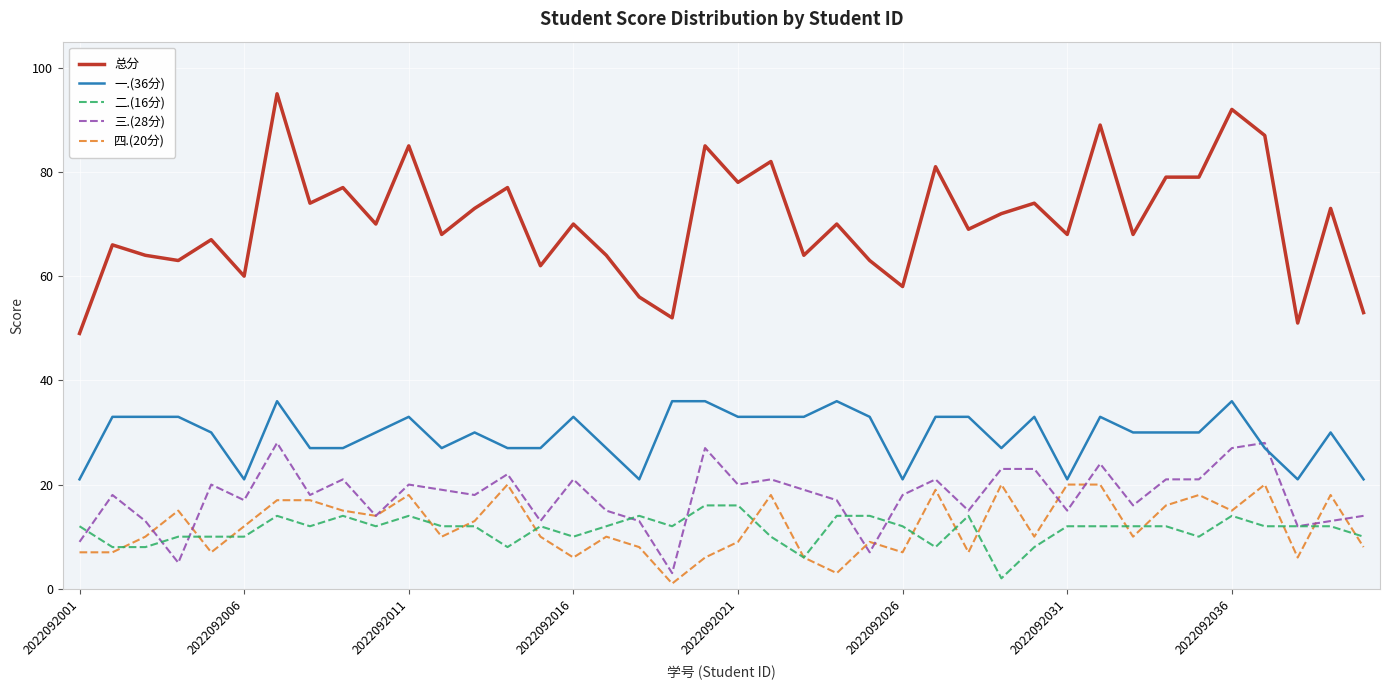

Which series has the widest spread of values?

总分